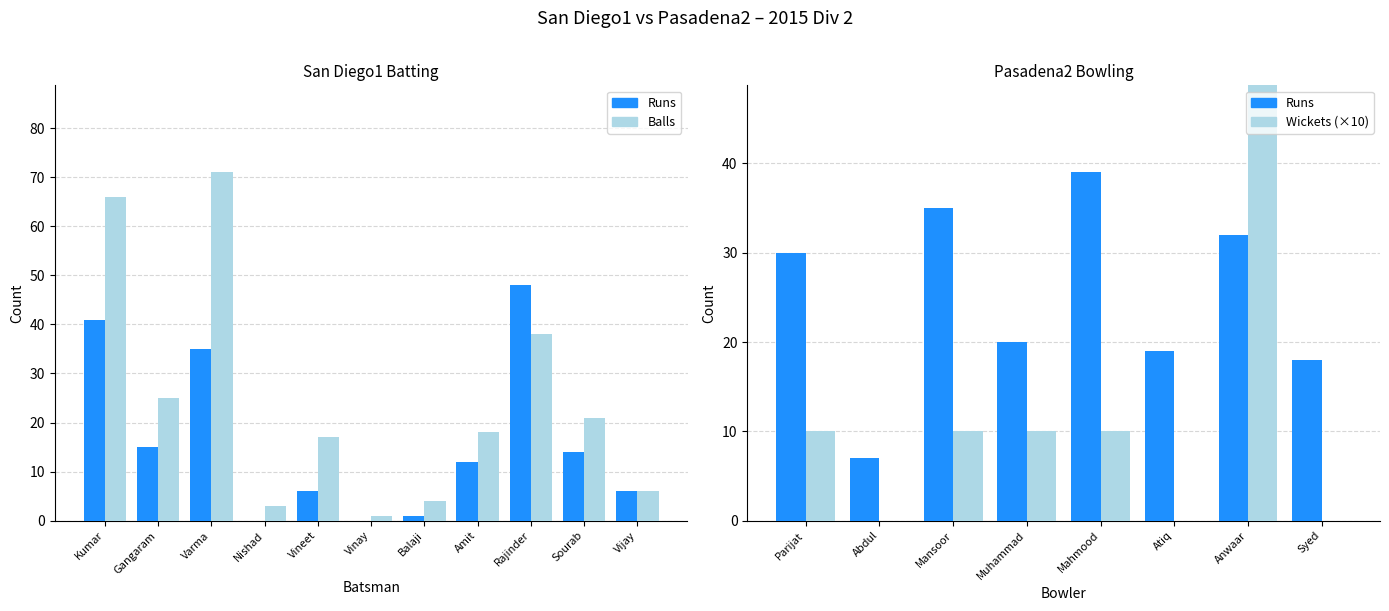

What is the difference between the maximum and minimum values in the Balls series?

70